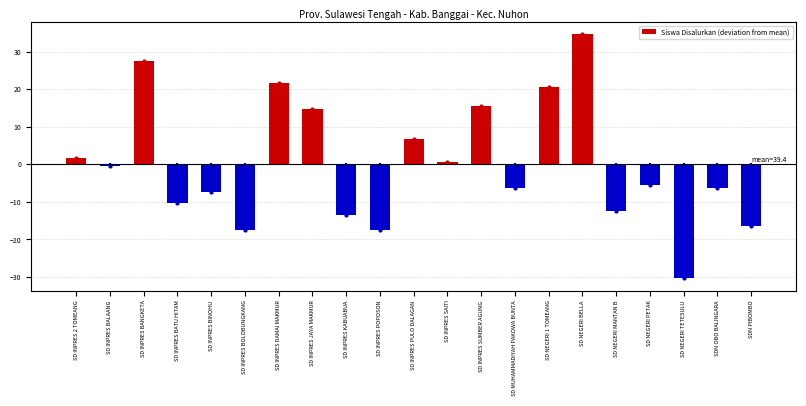

Reading left to right, transcribe all the data shown in this chart.

SD INPRES 2 TOMEANG=1.6	SD INPRES BALAANG=-0.4	SD INPRES BANGKETA=27.6	SD INPRES BATU HITAM=-10.4	SD INPRES BINOHU=-7.4	SD INPRES BOLOBUNGKANG=-17.4	SD INPRES DAMAI MAKMUR=21.6	SD INPRES JAYA MAKMUR=14.6	SD INPRES KABUABUA=-13.4	SD INPRES POPOSON=-17.4	SD INPRES PULO DALAGAN=6.6	SD INPRES SAITI=0.6	SD INPRES SUMBER AGUNG=15.6	SD MUHAMMADIYAH PAKOWA BUNTA=-6.4	SD NEGERI 1 TOMEANG=20.6	SD NEGERI BELLA=34.6	SD NEGERI MANTAN B=-12.4	SD NEGERI PETAK=-5.4	SD NEGERI TETESULU=-30.4	SDN OBO BALINGARA=-6.4	SDN PIBOMBO=-16.4